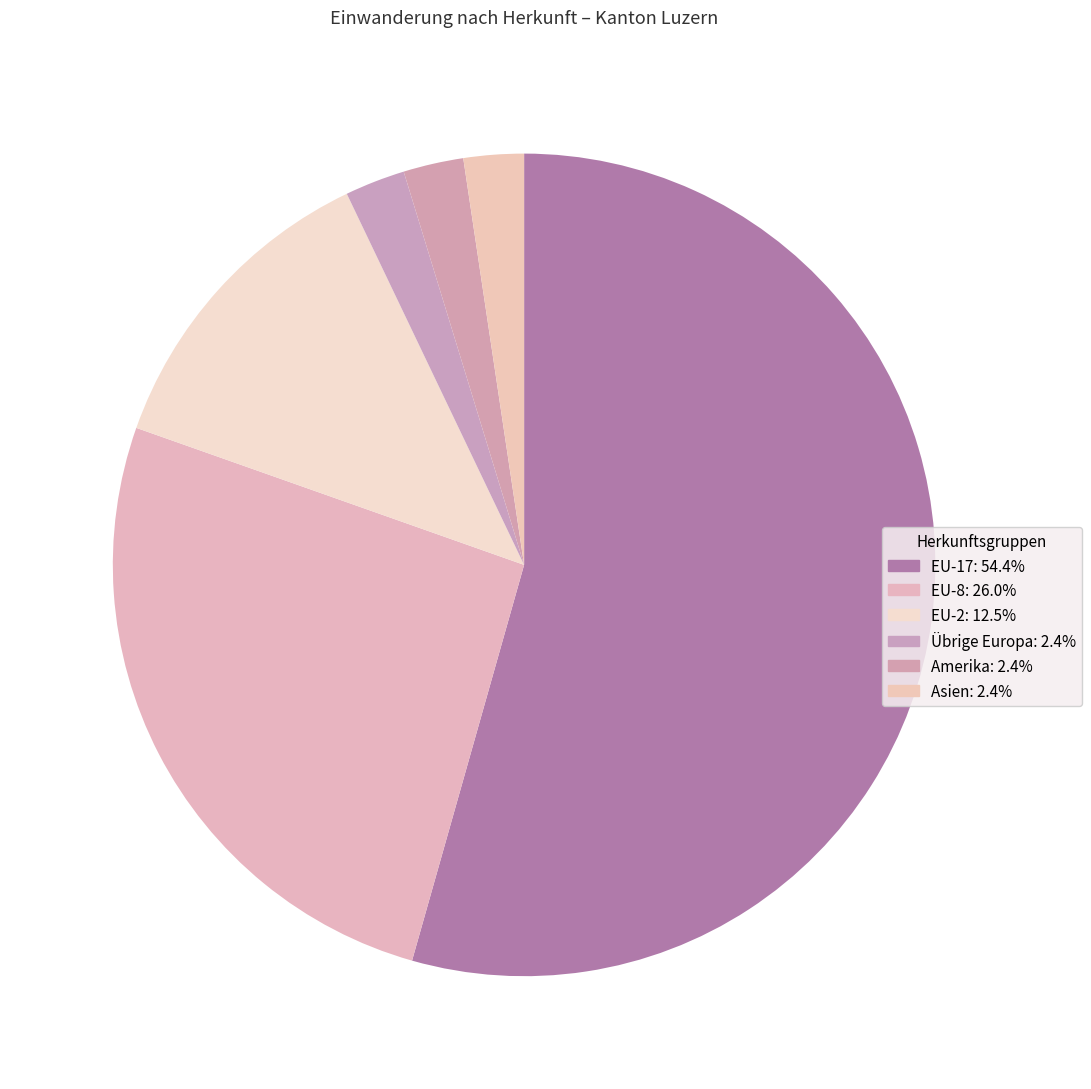

Combined, what portion of the pie is EU-17 and Asien?

56.8%